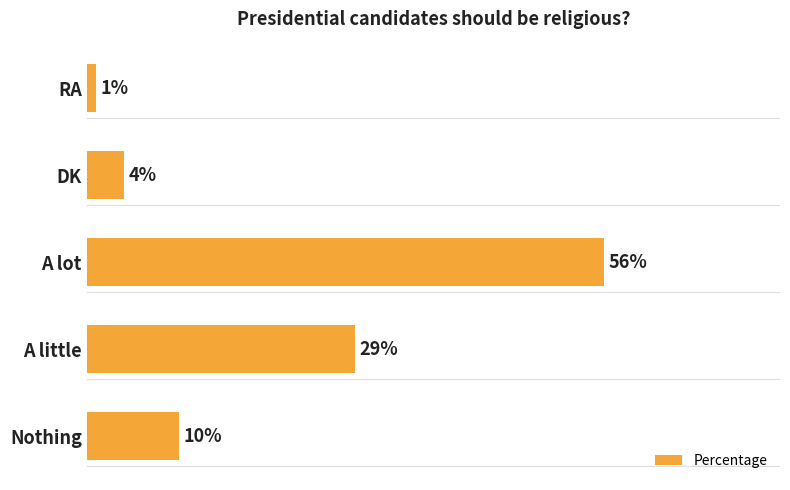

Does the chart contain stacked bars?

No